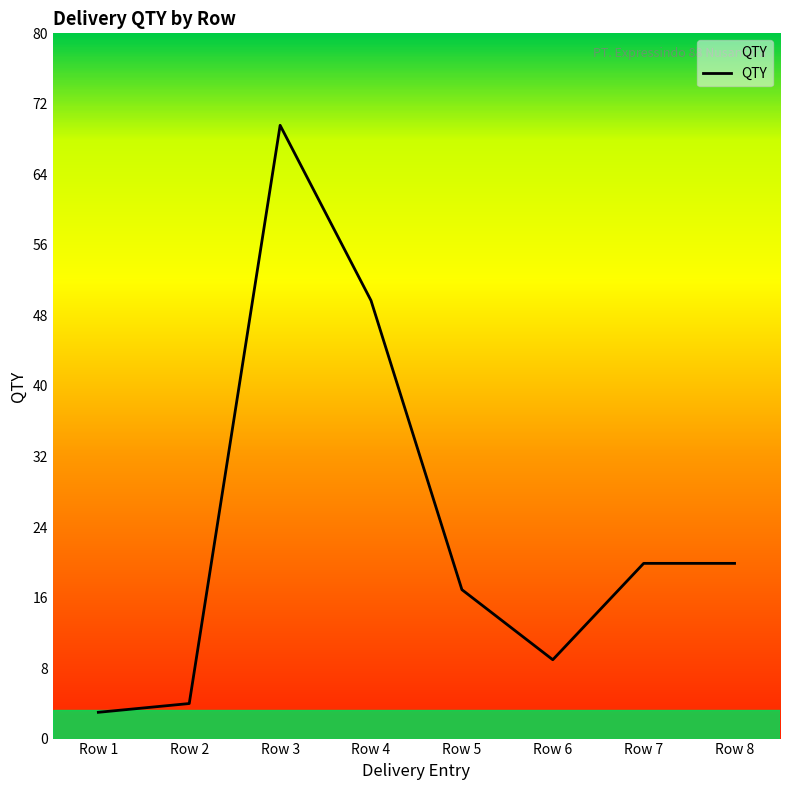

How many values are below 20?

4